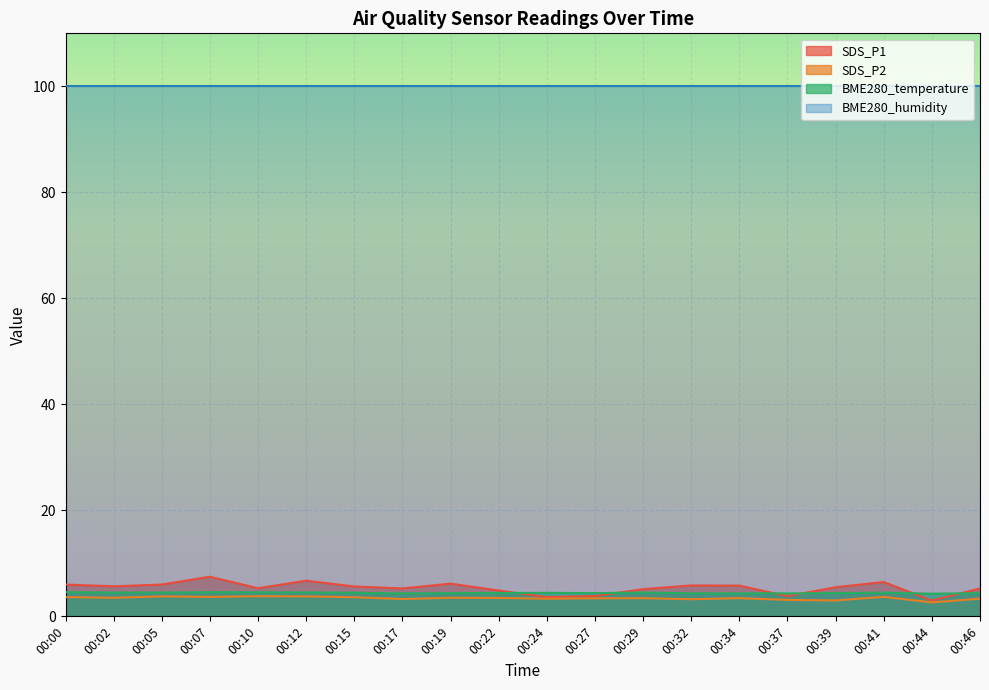

What is the highest value of the BME280_humidity series?

100.0